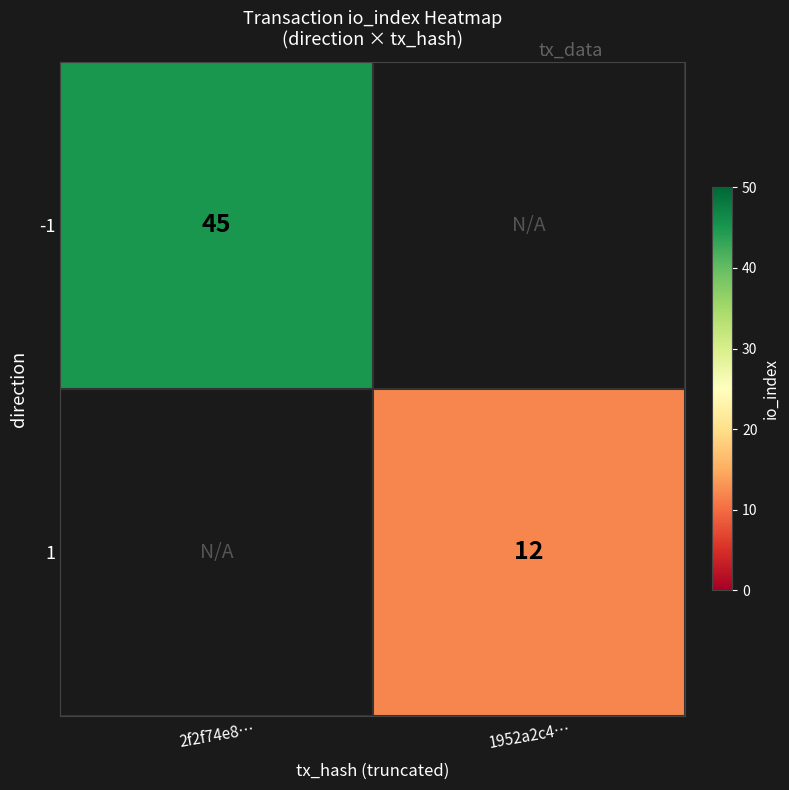

How many data points does each series have?

2